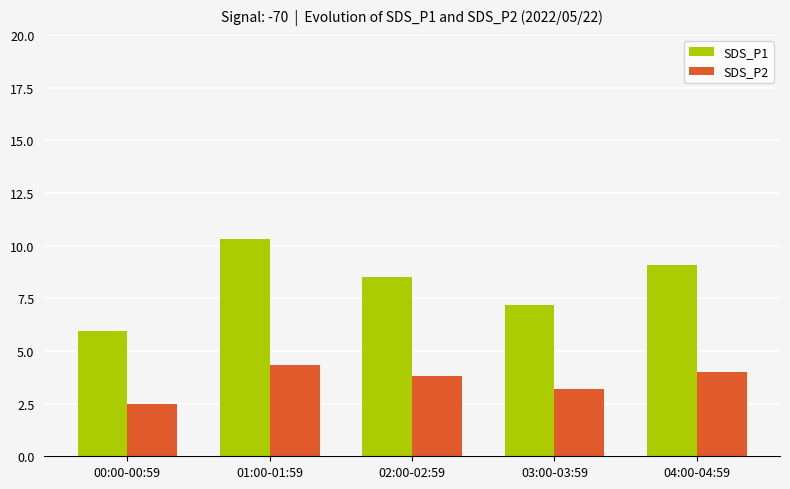

Which series has the largest total across all categories?

SDS_P1